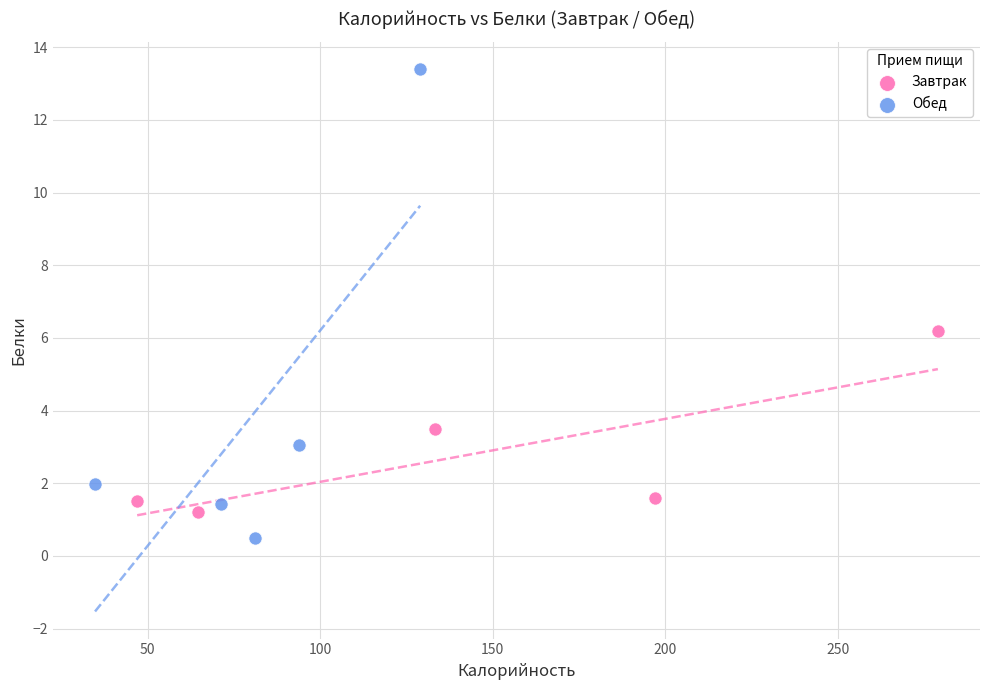

Which series reaches the maximum Y coordinate?

Обед